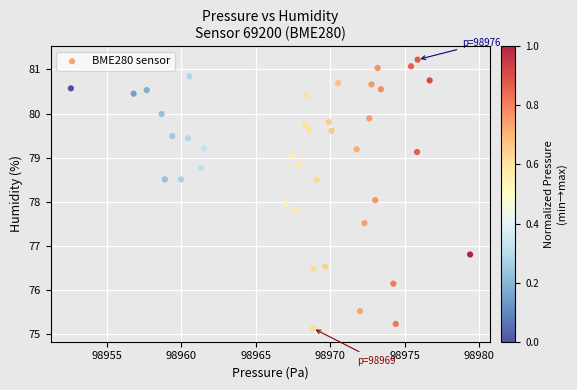

What is the range of X values (max minus min)?

26.9